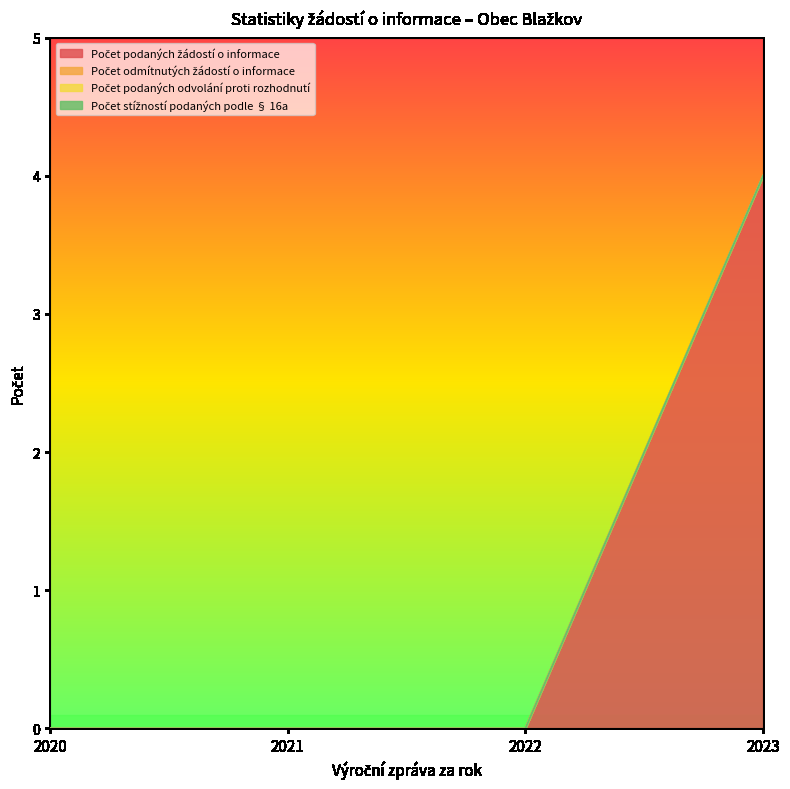

At which label is Počet stížností podaných podle § 16a closest to 0?

2020